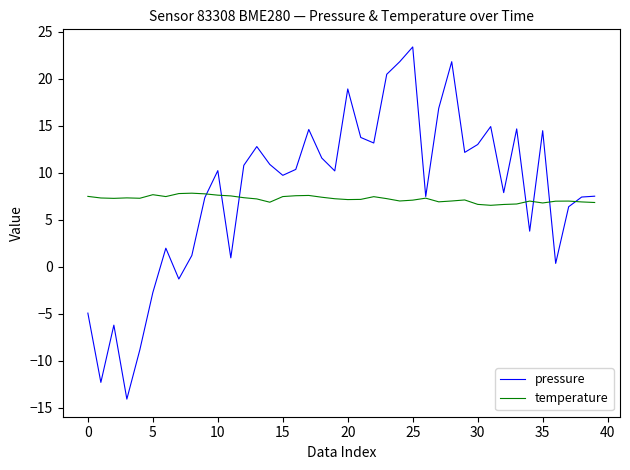

What is the maximum value shown in the chart?

23.4